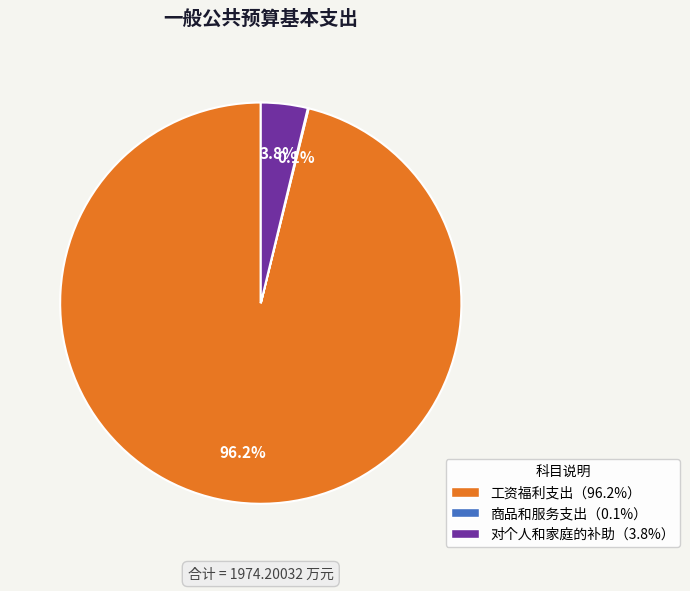

Is there a majority slice in this chart?

Yes